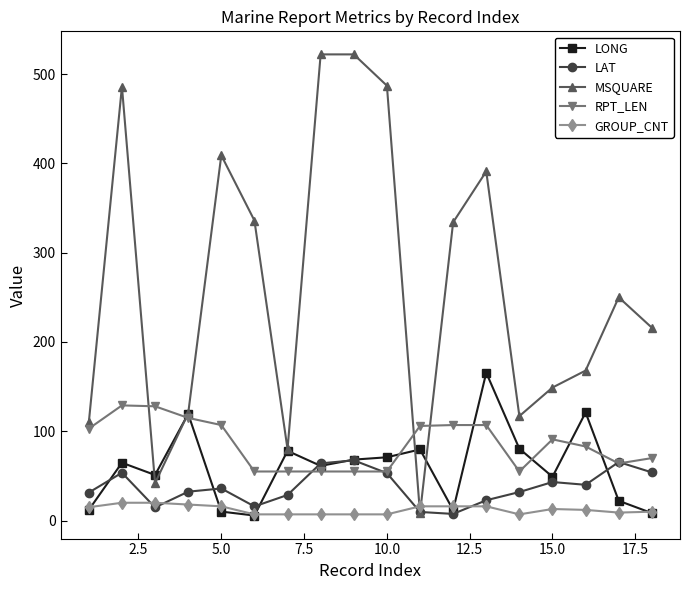

What is the value of the LONG point at the 10th from the left?

70.9